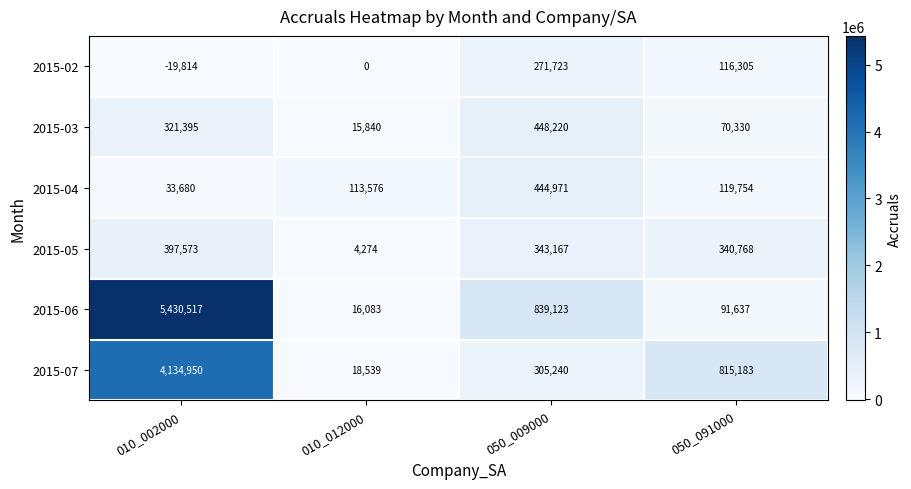

Which series changed the most between 010_002000 and 010_012000?

2015-06